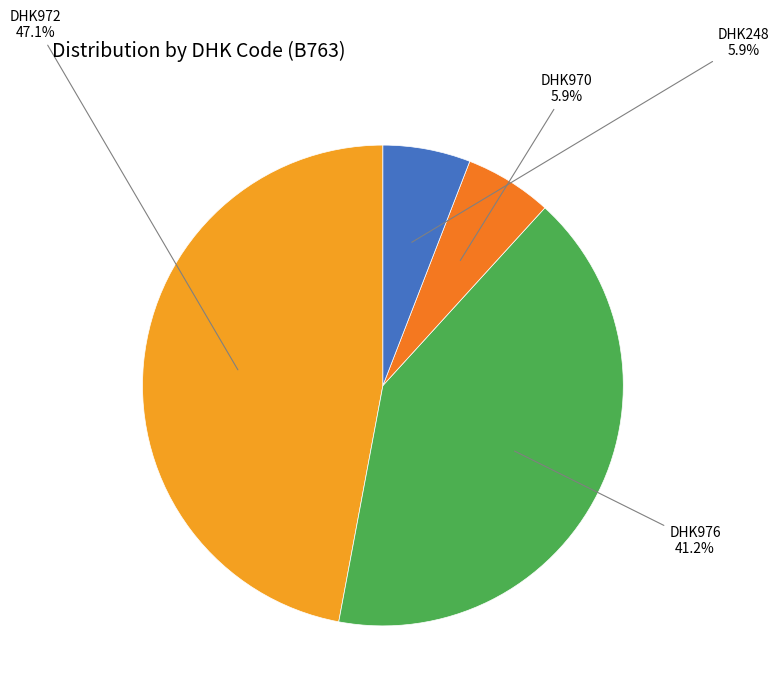

How many segments does this pie chart have?

4